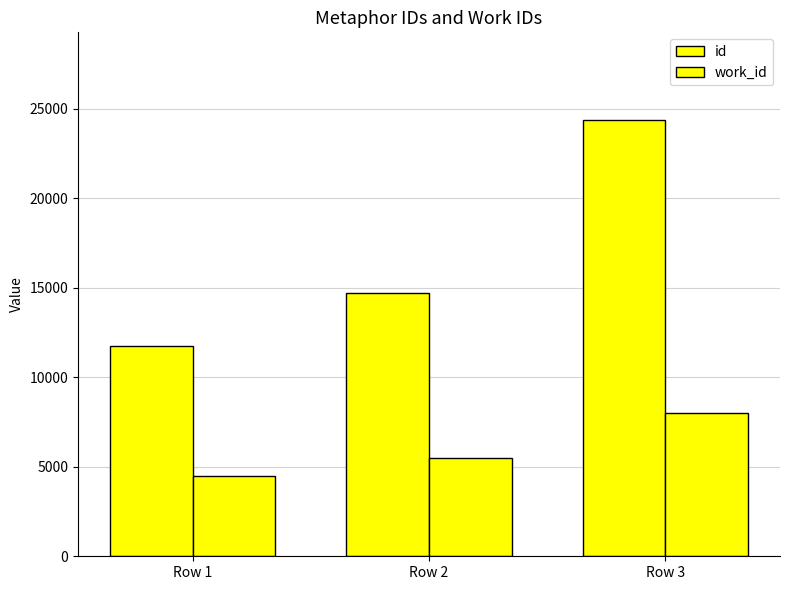

Are the bars grouped side by side (vs. stacked)?

Yes